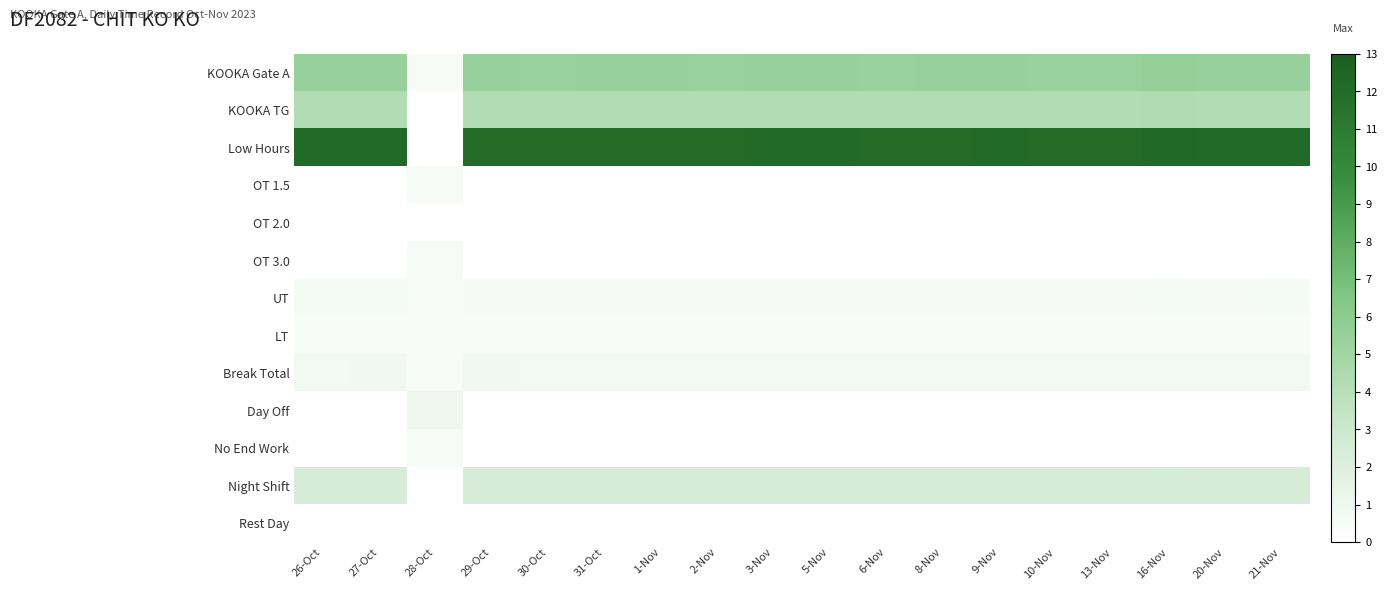

Which category has the highest value across all series?

16-Nov